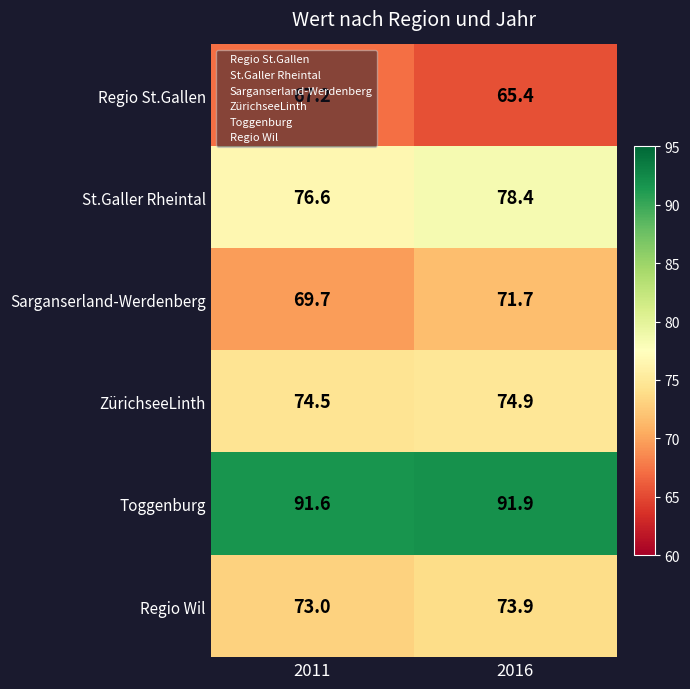

At which category is the sum across all series the highest?

2016